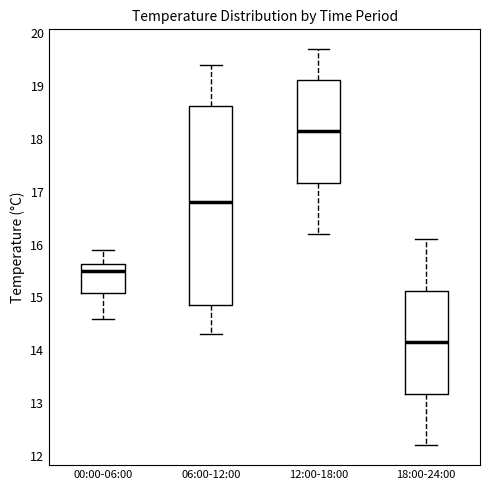

Where does the lower whisker of the box for 00:00-06:00 end on the y-axis? The values are not printed on the chart, so give them approximately, as read against the axis.

14.6